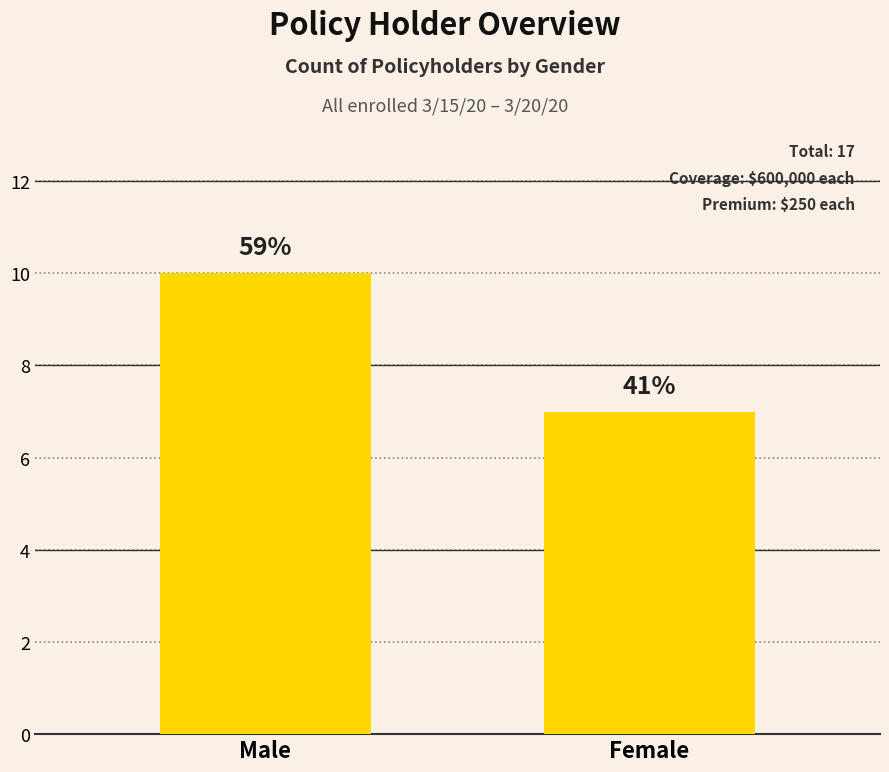

What position from the left is Male?

1